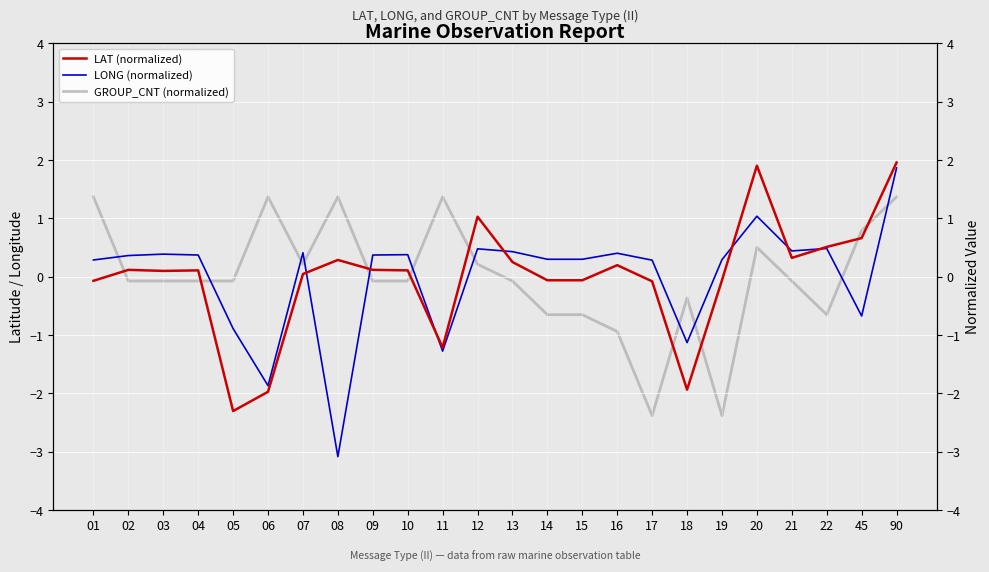

Reading left to right, what are all the values shown in this chart?

LAT (normalized): -0.1	0.1	0.1	0.1	-2.3	-2.0	0.0	0.3	0.1	0.1	-1.2	1.0	0.3	-0.1	-0.1	0.2	-0.1	-1.9	-0.1	1.9	0.3	0.5	0.7	2.0
LONG (normalized): 0.3	0.4	0.4	0.4	-0.9	-1.9	0.4	-3.1	0.4	0.4	-1.3	0.5	0.4	0.3	0.3	0.4	0.3	-1.1	0.3	1.0	0.4	0.5	-0.7	1.9
GROUP_CNT (normalized): 1.4	-0.1	-0.1	-0.1	-0.1	1.4	0.2	1.4	-0.1	-0.1	1.4	0.2	-0.1	-0.6	-0.6	-0.9	-2.4	-0.4	-2.4	0.5	-0.1	-0.6	0.8	1.4